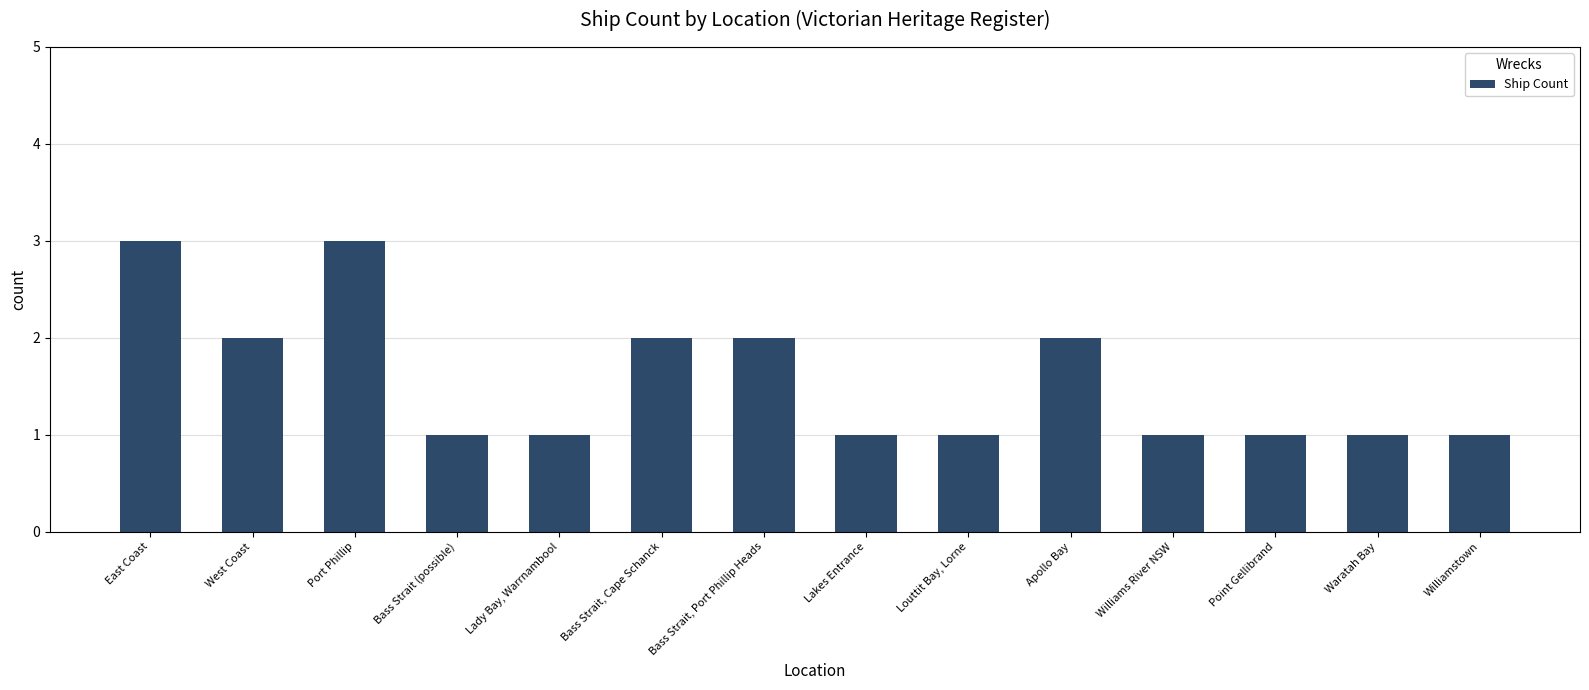

The value at East Coast is 3. True or false?

True